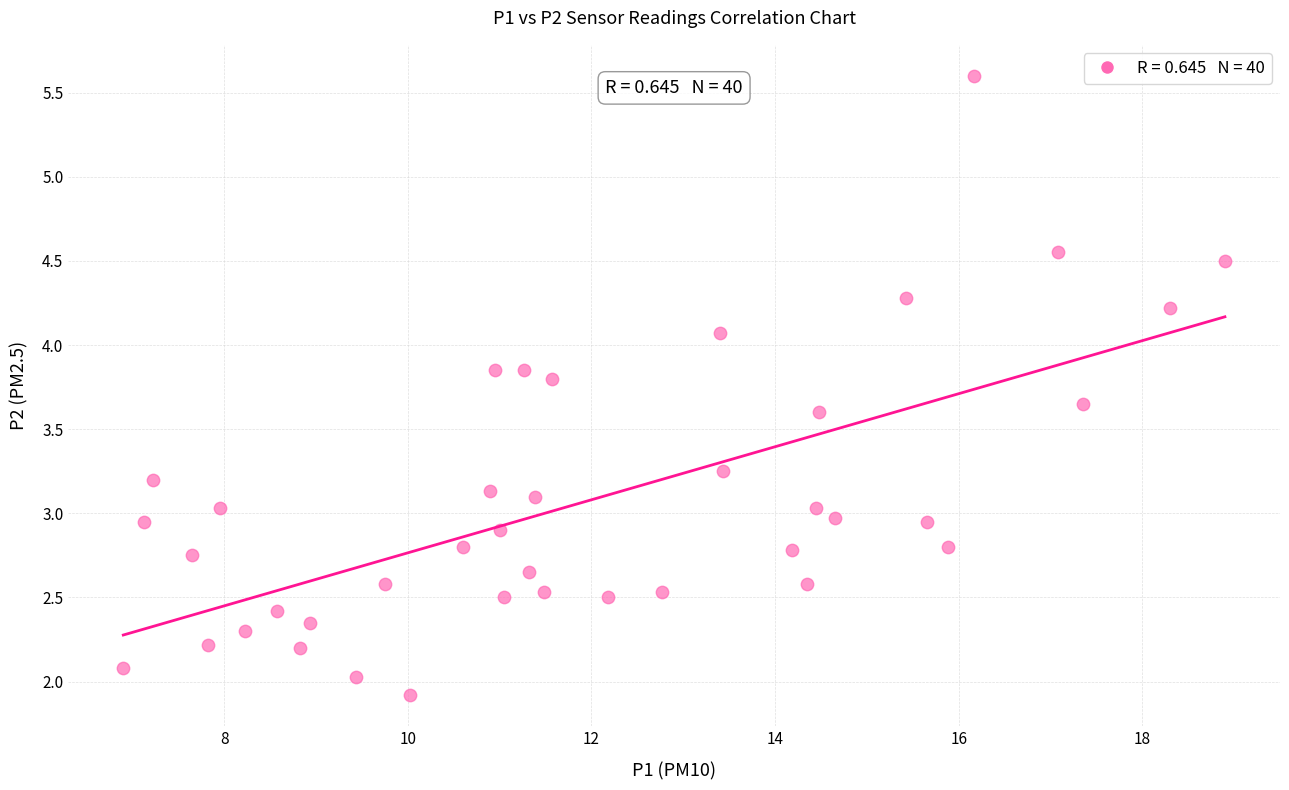

What is the range of Y values (max minus min)?

3.7